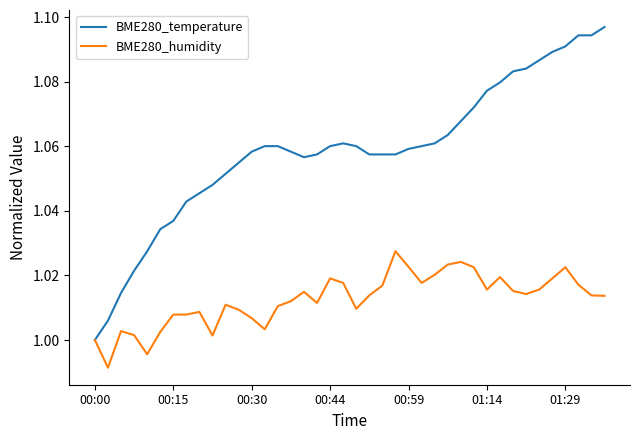

Which series has the largest range (max minus min)?

BME280_temperature